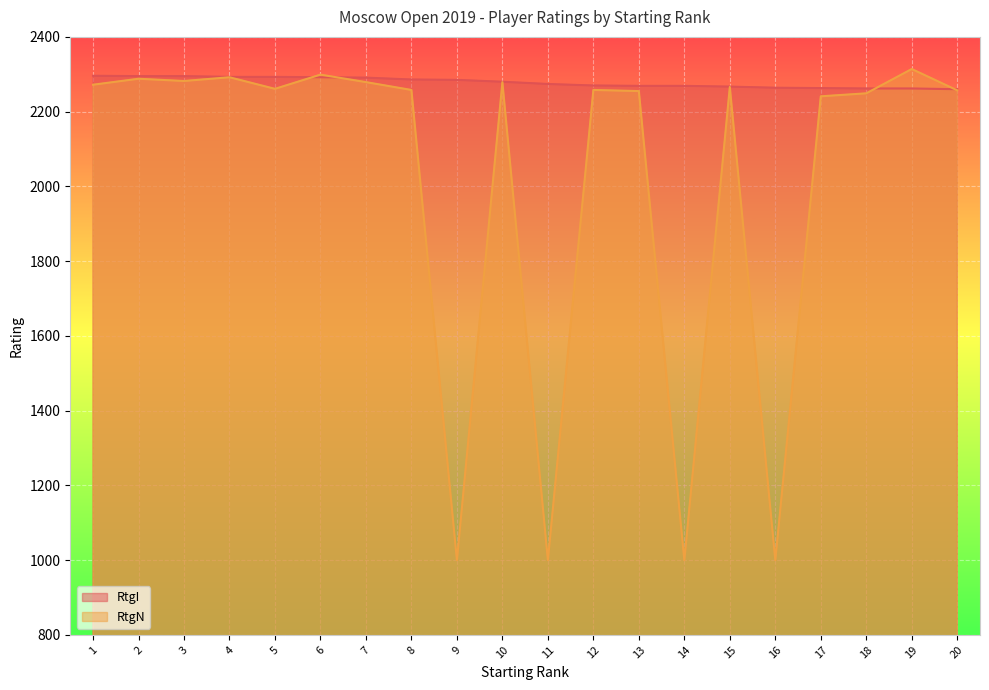

Which series changed the most between 17 and 18?

RtgN